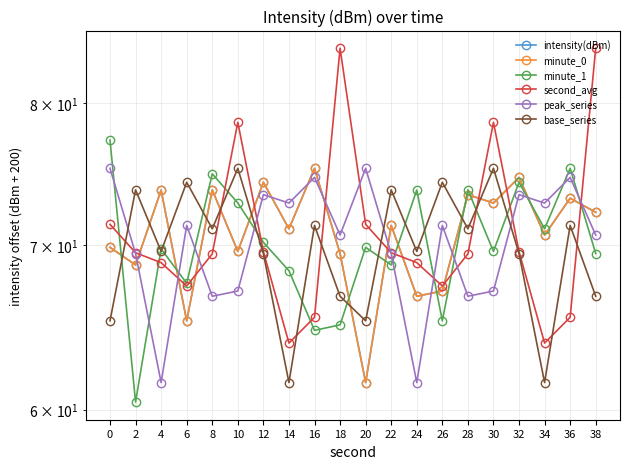

Rank the categories by minute_1 value from lowest to highest.

2, 16, 18, 26, 6, 14, 22, 38, 30, 4, 20, 12, 34, 10, 24, 28, 32, 8, 36, 0